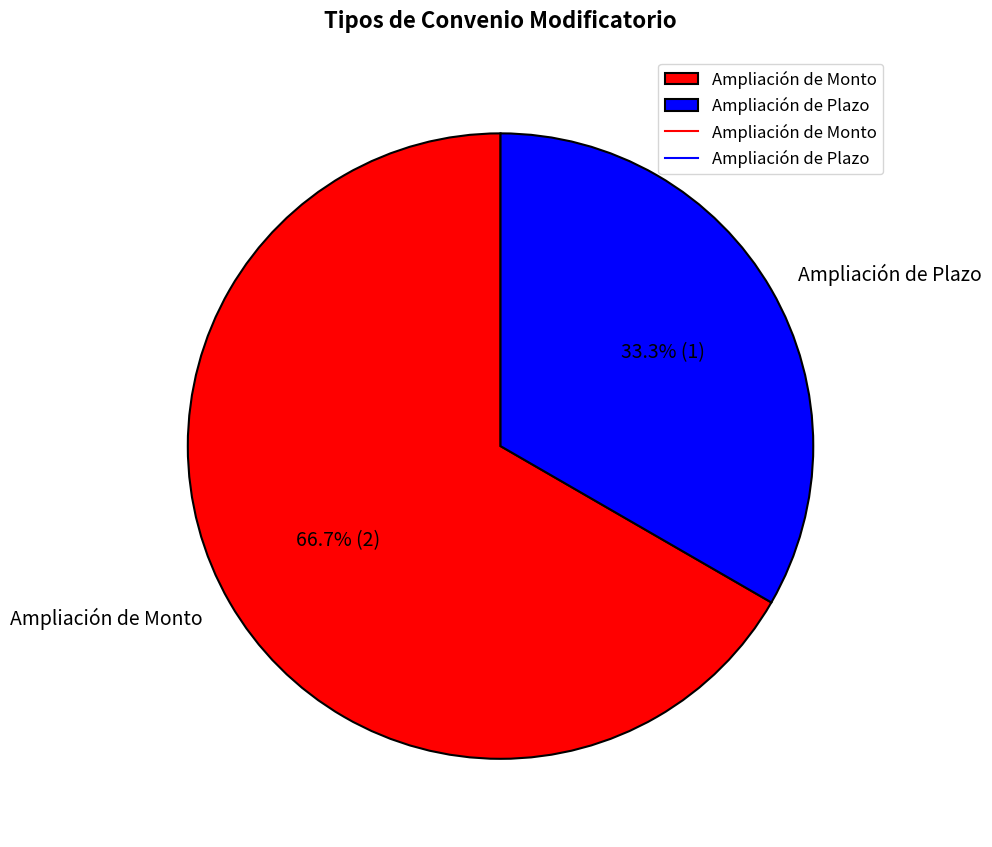

Is there any slice that represents more than half of the pie?

Yes